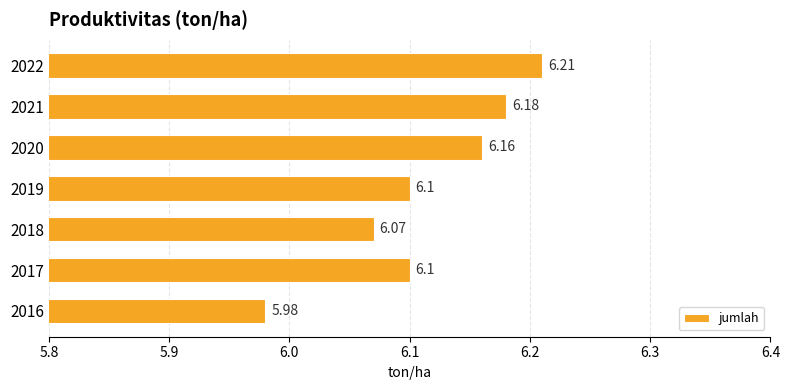

At which category does the chart reach its peak across all series?

2022